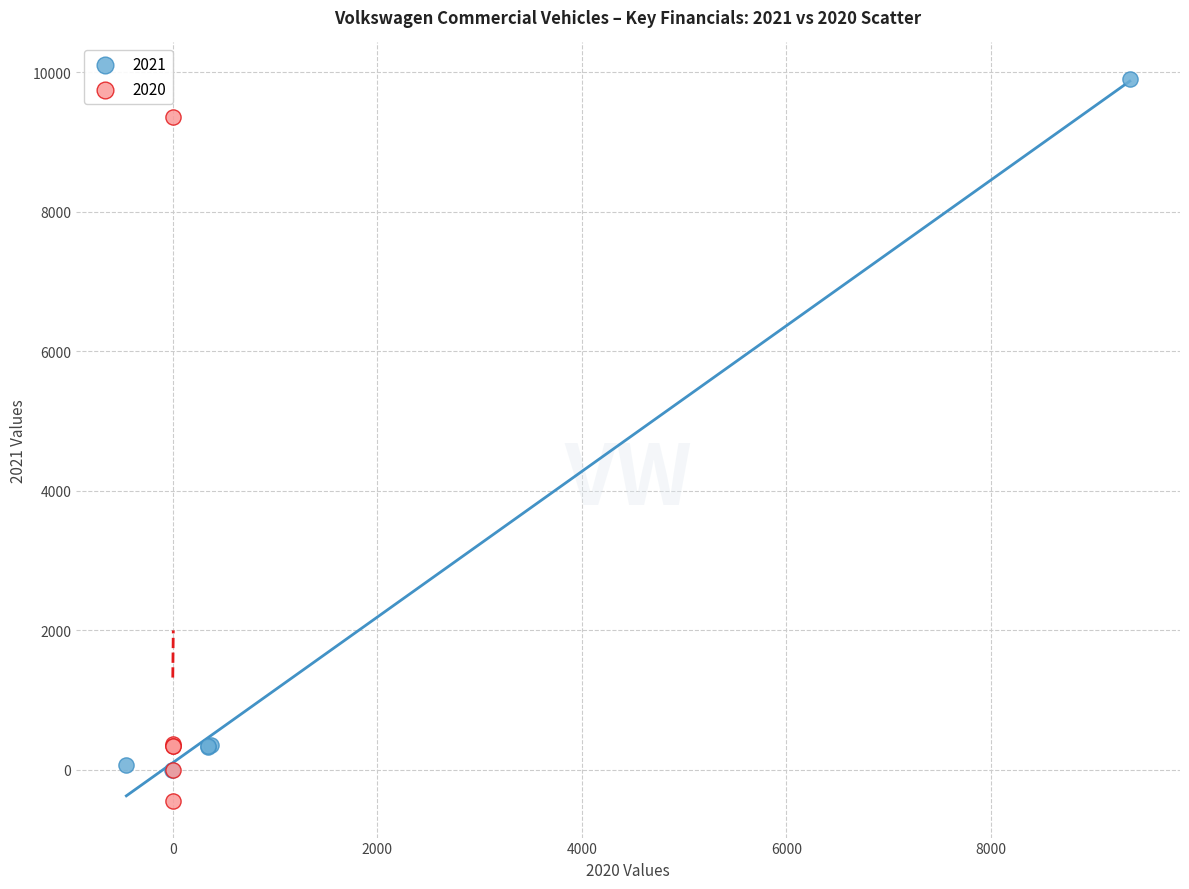

Which series reaches the maximum Y coordinate?

2021